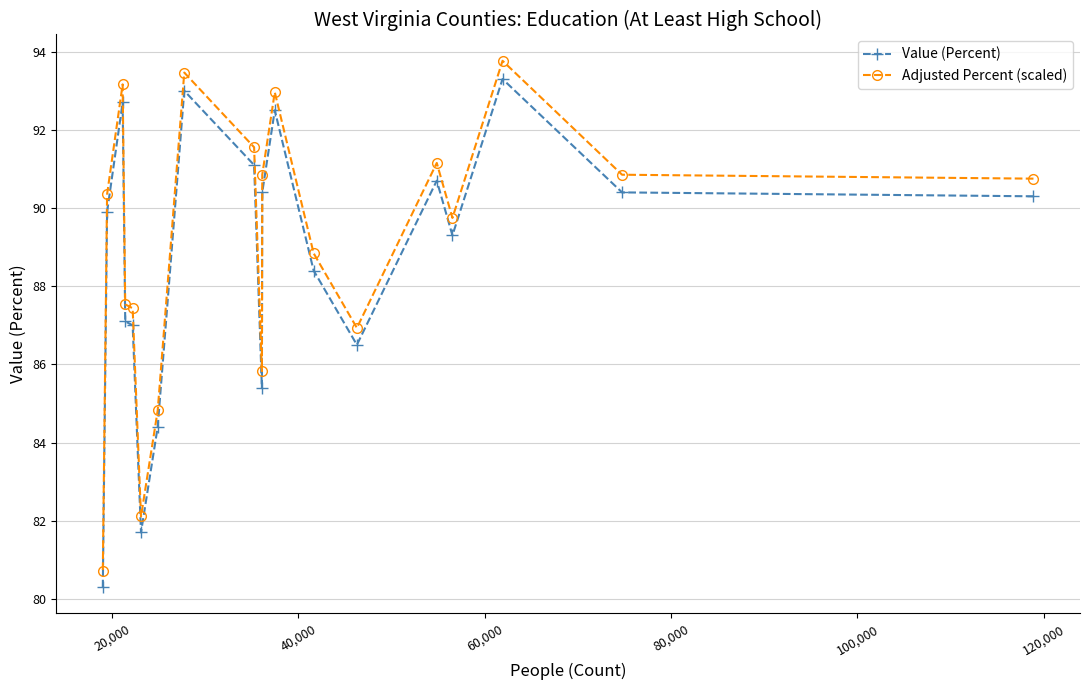

True or false: Adjusted Percent (scaled) has more than 2 points higher than both neighbors.

True